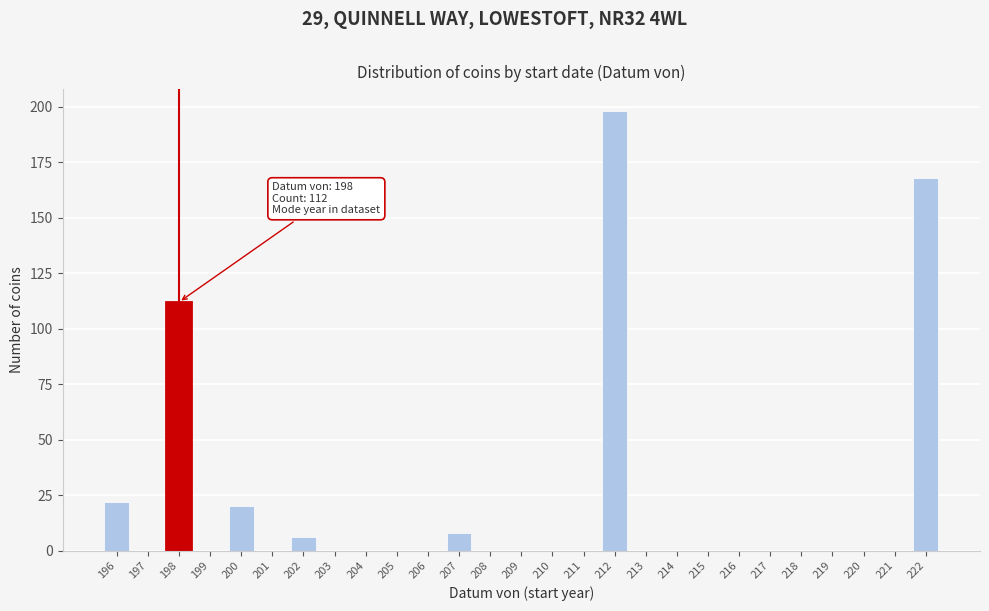

Reading right to left, transcribe all the data shown in this chart.

222=168	221=0	220=0	219=0	218=0	217=0	216=0	215=0	214=0	213=0	212=198	211=0	210=0	209=0	208=0	207=8	206=0	205=0	204=0	203=0	202=6	201=0	200=20	199=0	198=112	197=0	196=22